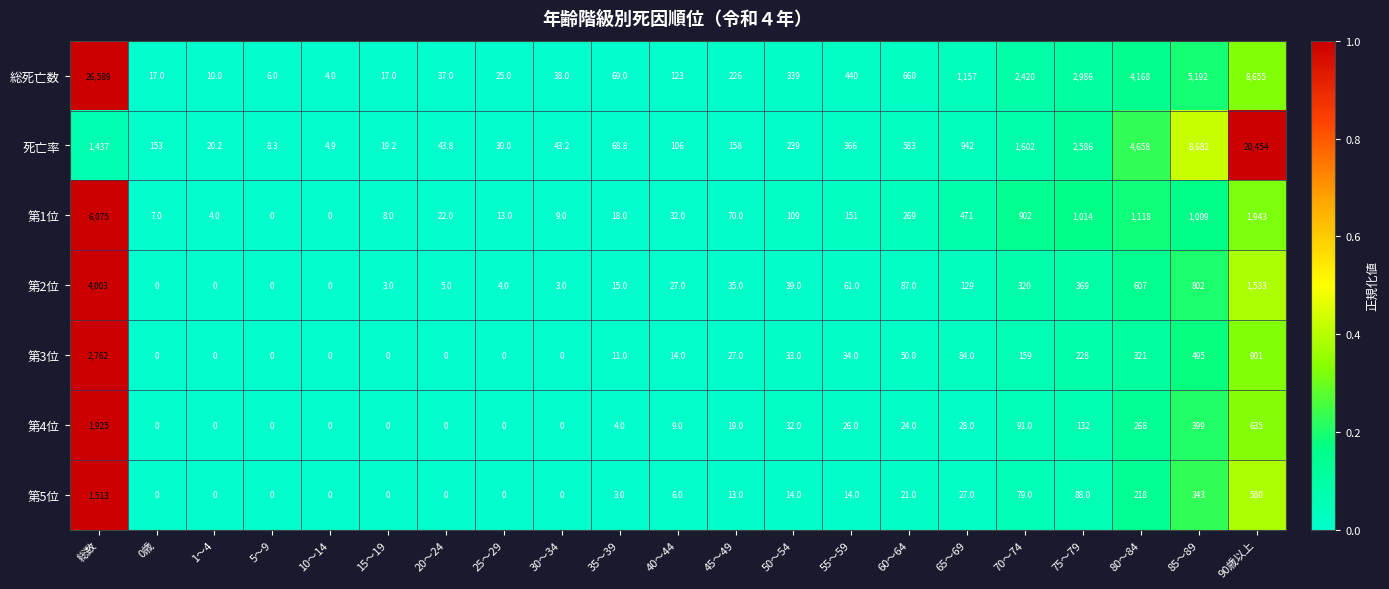

At which category is the sum across all series the highest?

総数